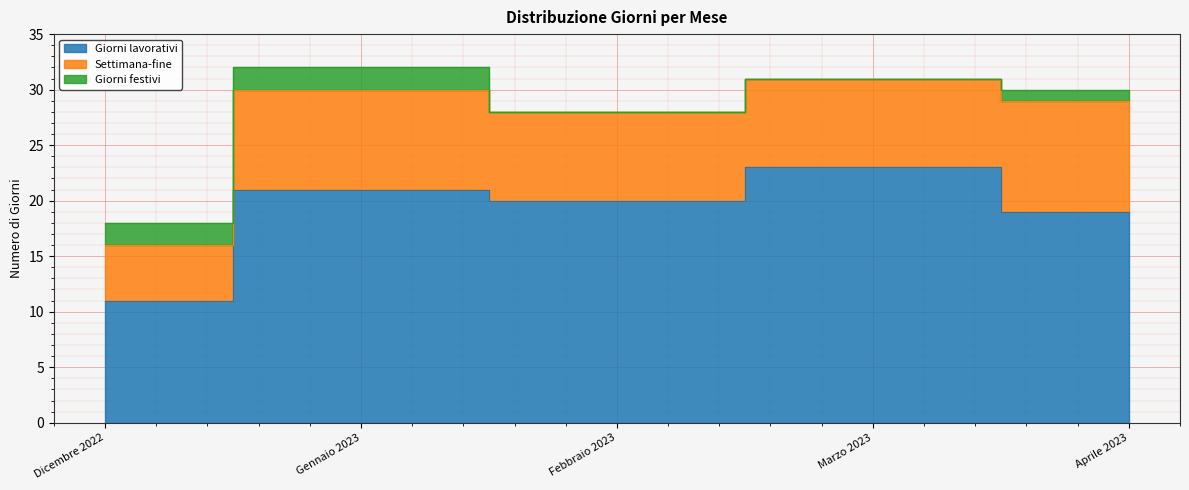

True or false: Settimana-fine and Giorni festivi intersect in this chart.

False